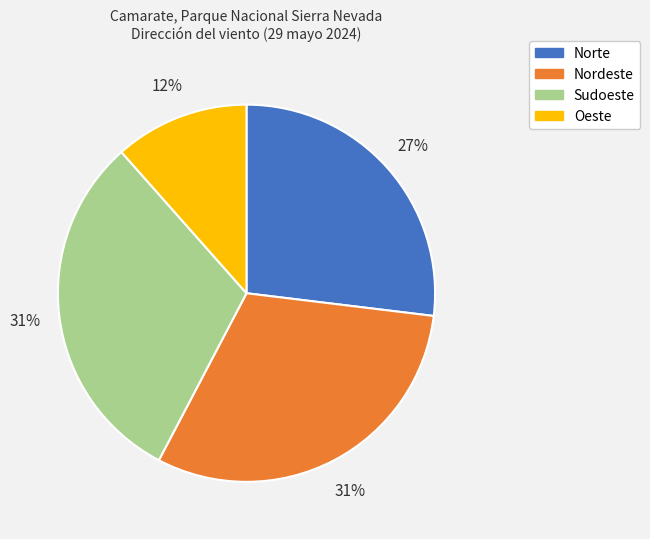

Is it true that Nordeste is 38% of the pie?

False